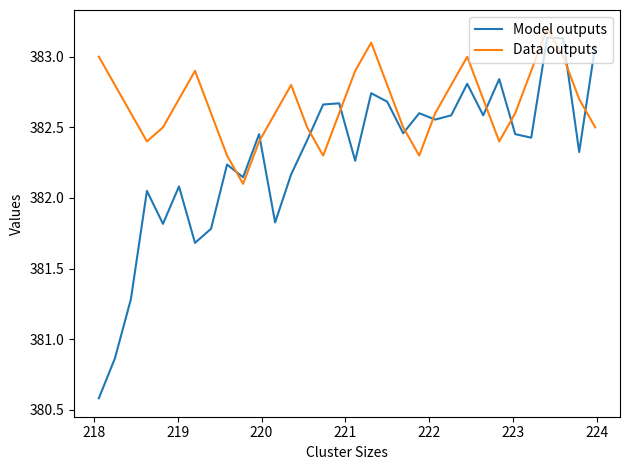

What is the greatest value displayed?

383.2